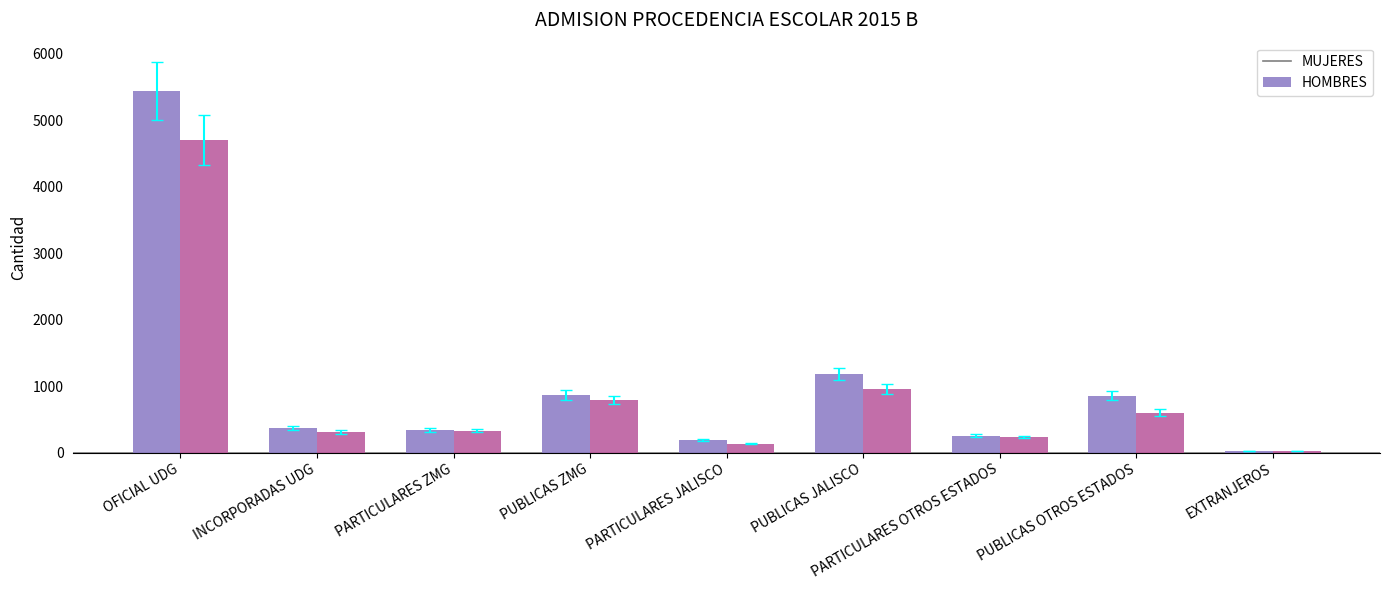

Is it true that HOMBRES equals 230 at PARTICULARES OTROS ESTADOS?

True